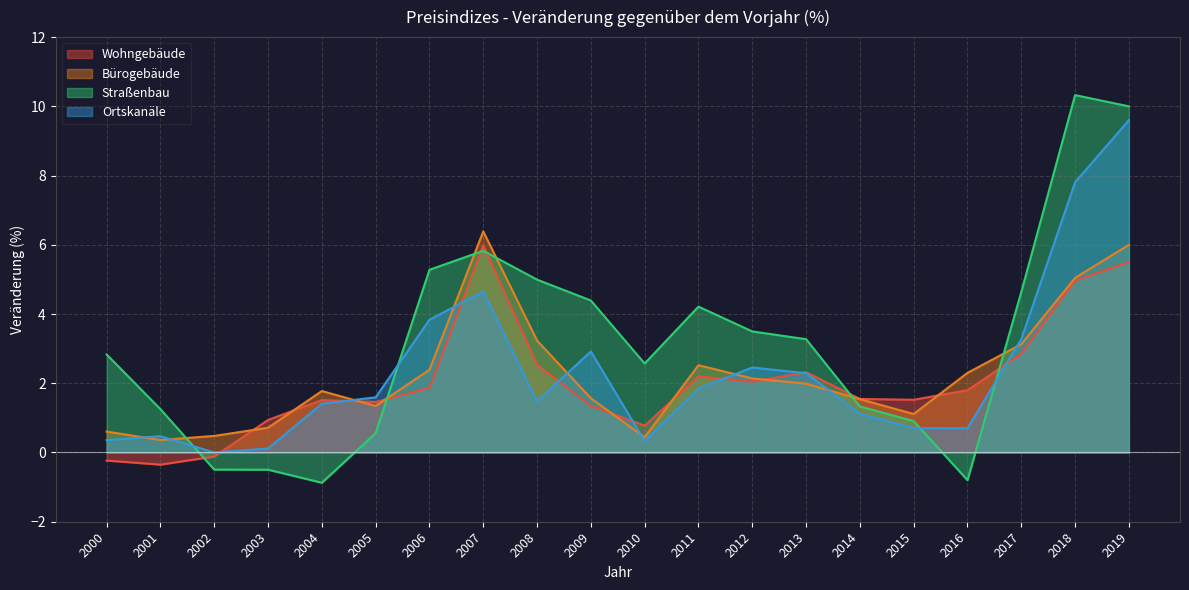

What is the difference between the second highest and second lowest values in the Wohngebäude series?

5.7